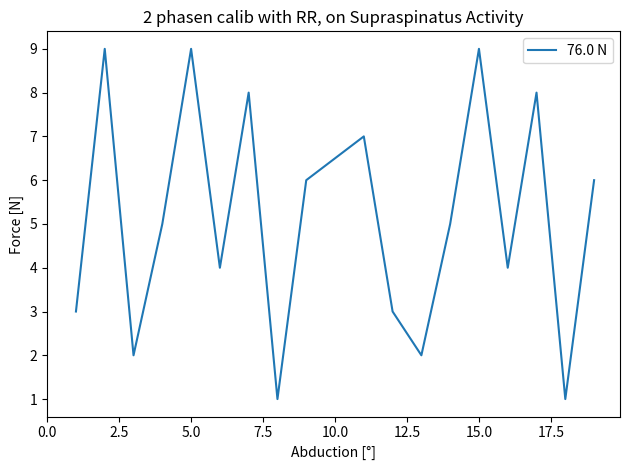

What is the greatest value displayed?

9